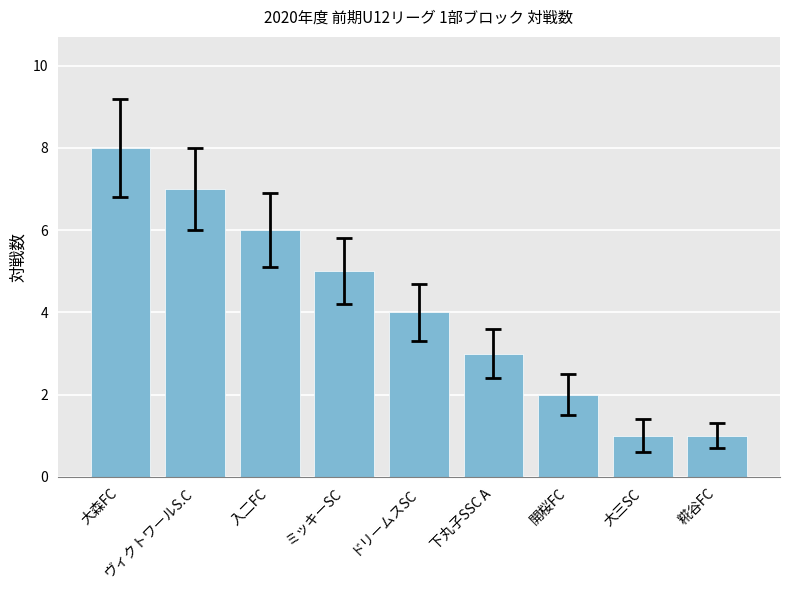

What is the sum of the values at ミッキーSC and 開桜FC?

7